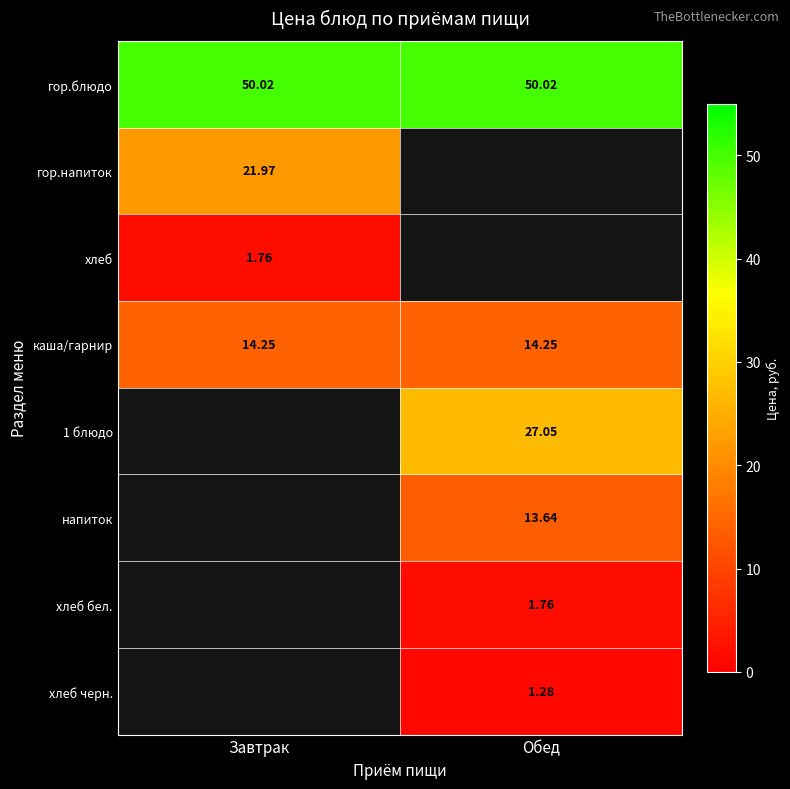

Is the value of 1 блюдо at Обед greater than the value of хлеб at Завтрак?

Yes